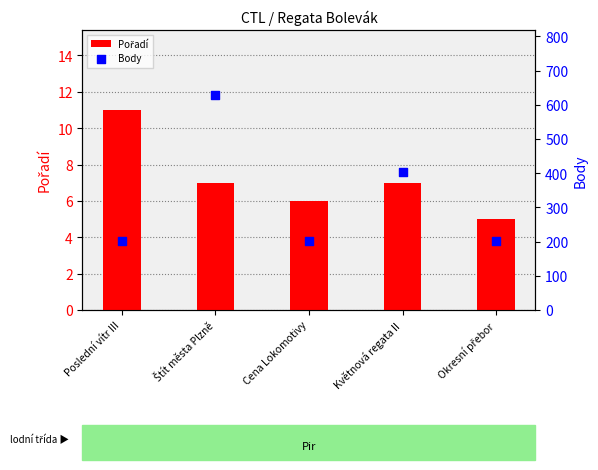

Which series has the widest spread of Y values?

Body